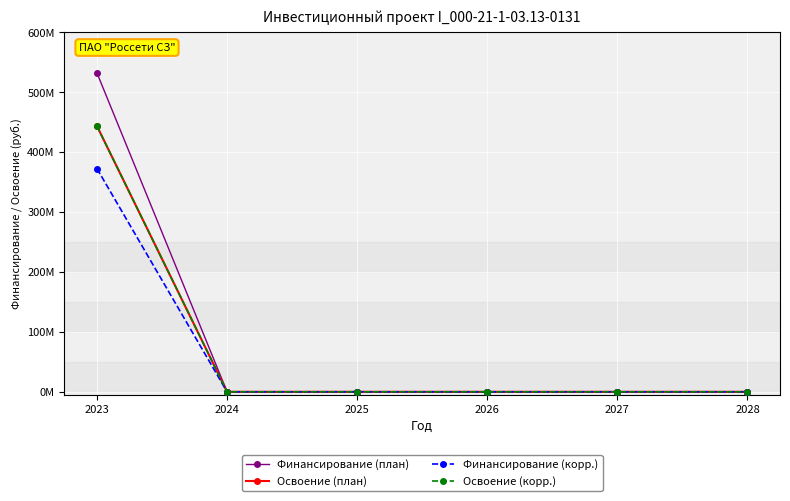

True or false: Финансирование (корр.) and Финансирование (план) cross at least once.

False